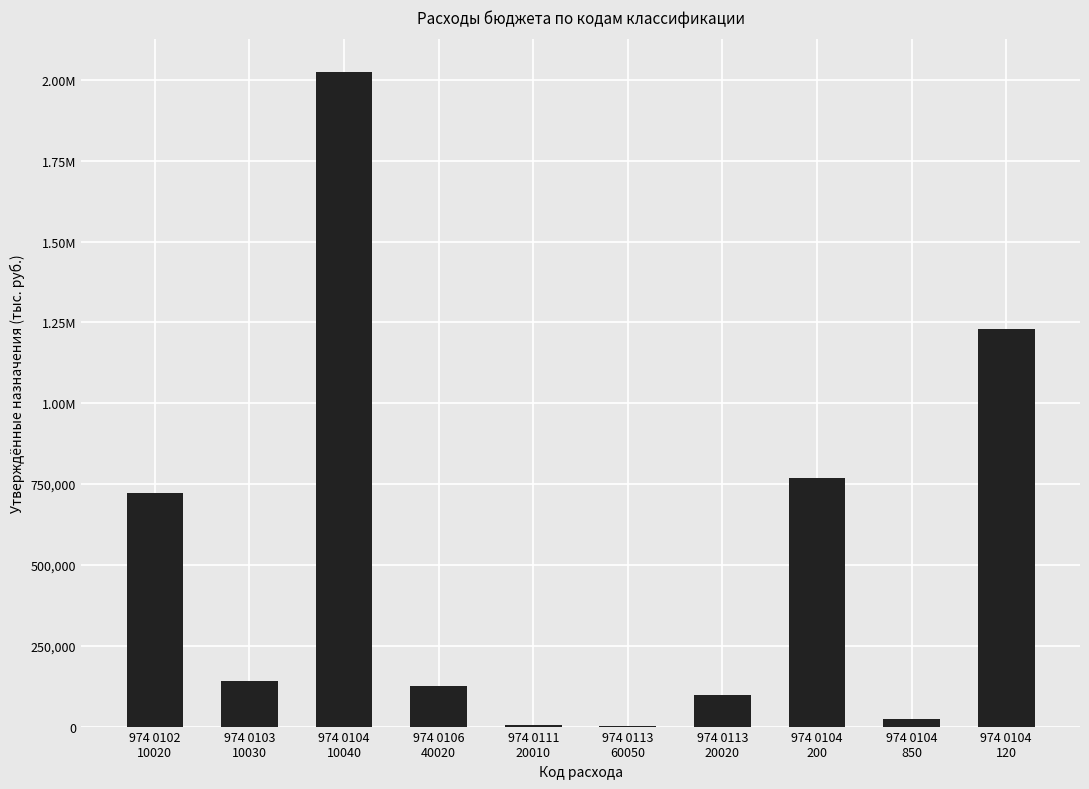

What is the maximum value shown in the chart?

2024331.4